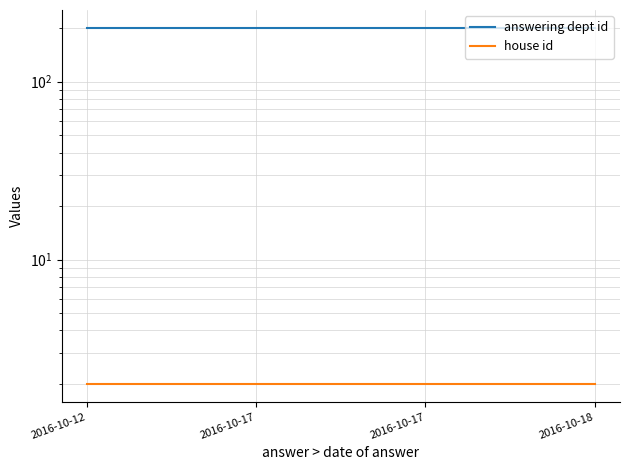

Reading left to right, what are all the values shown in this chart?

answering dept id: 2016-10-12=201	2016-10-17=201	2016-10-17=201	2016-10-18=201
house id: 2016-10-12=2	2016-10-17=2	2016-10-17=2	2016-10-18=2